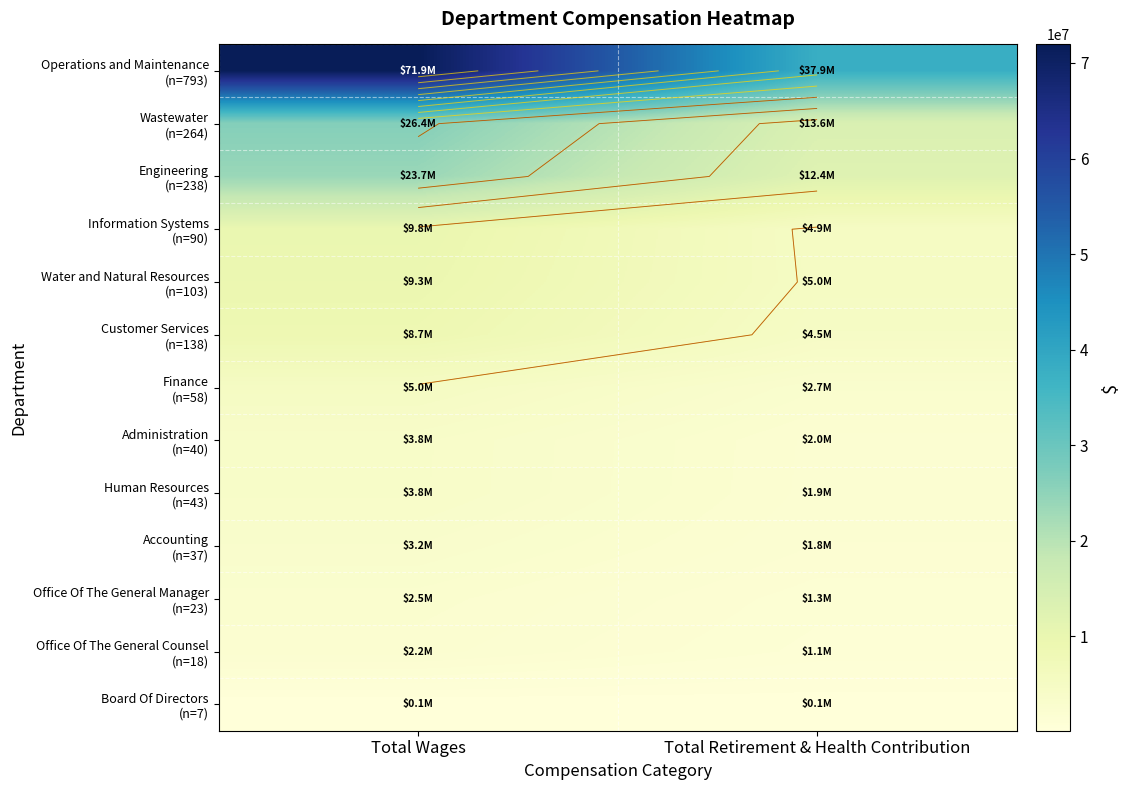

Count the Engineering (n=238) values in the range 12433061 to 23735631.

2